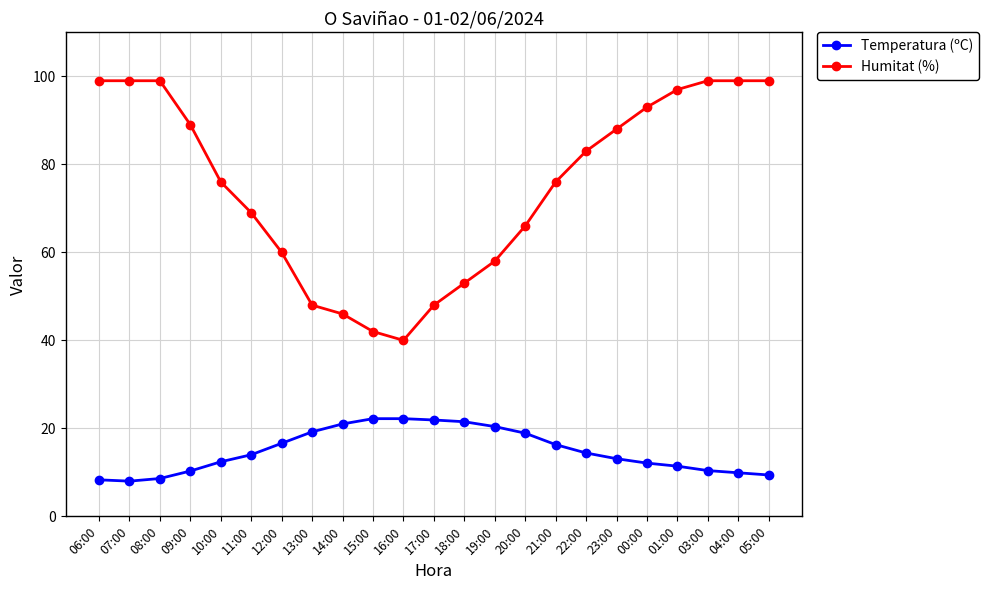

What is the greatest value displayed?

99.0